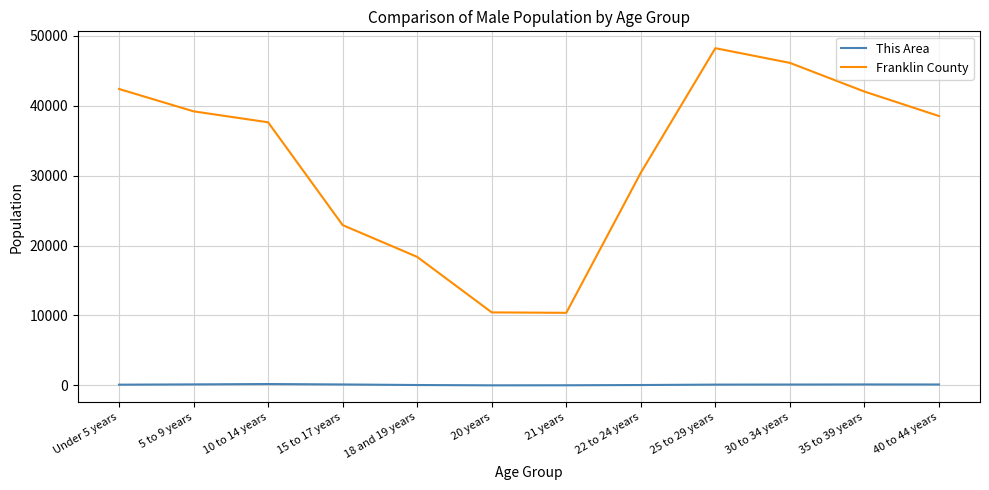

What is the greatest value displayed?

48200